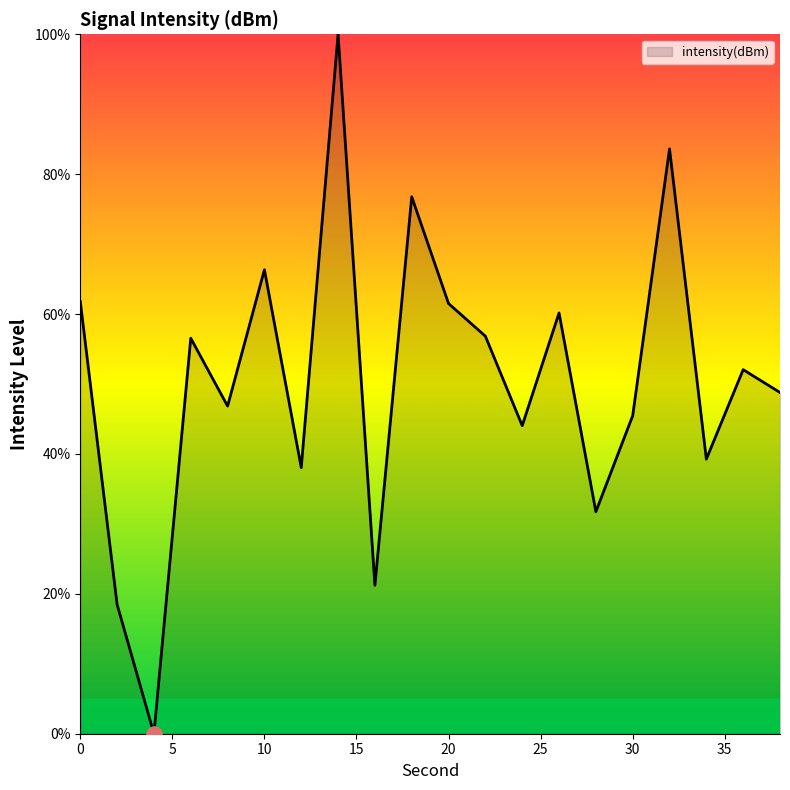

What is the difference between the maximum and minimum values?

100.0